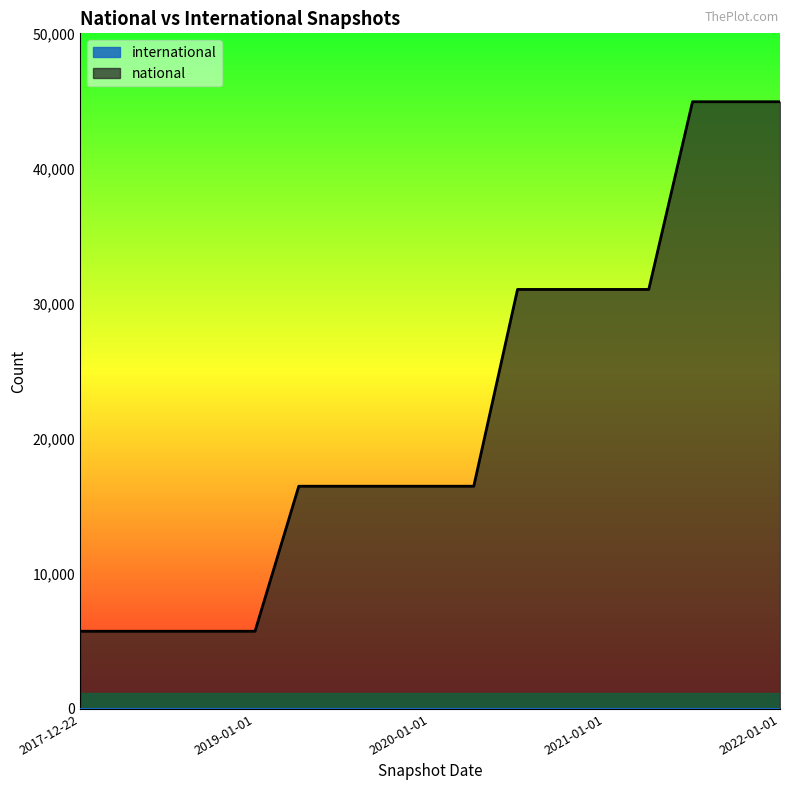

Count the number of categories in the chart.

17